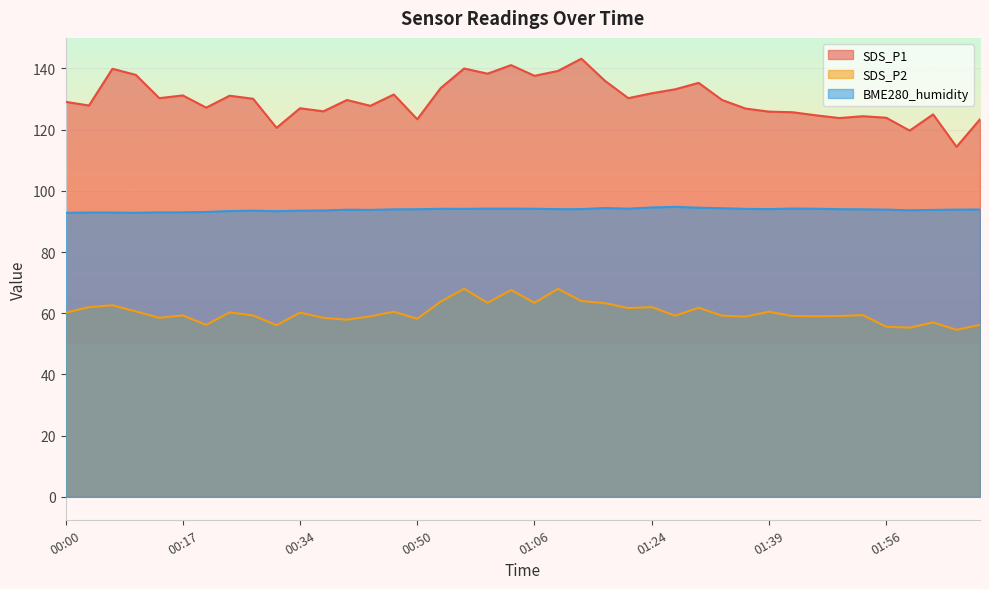

Is it true that SDS_P2 equals 59.4 at 01:52?

True